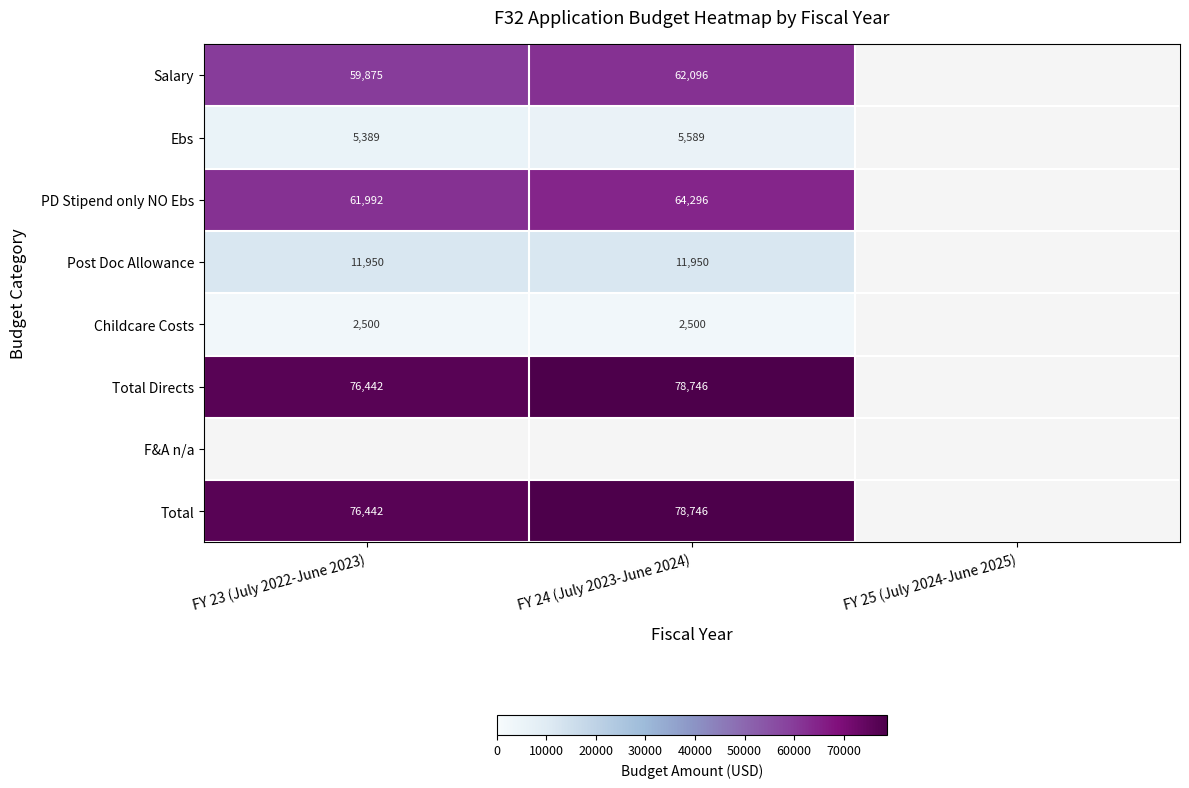

What is the sum of the Ebs values at FY 23 (July 2022-June 2023) and FY 24 (July 2023-June 2024)?

10978